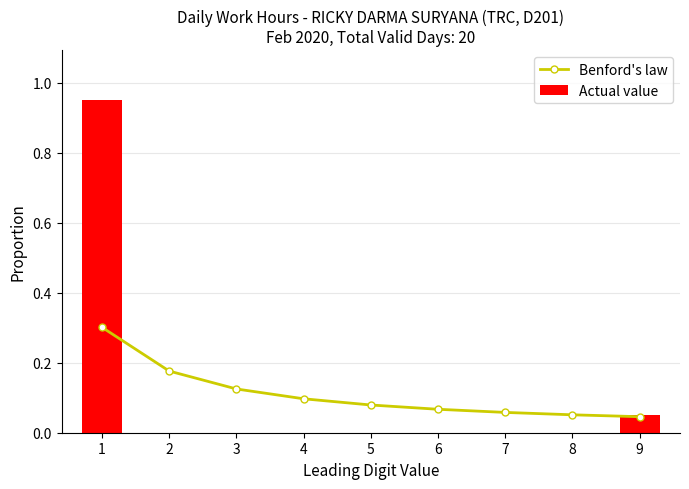

Reading left to right, list all the values displayed in this chart.

Benford's law: 1=0.3	2=0.2	3=0.1	4=0.1	5=0.1	6=0.1	7=0.1	8=0.1	9=0.0
Actual value: 1=0.9	2=0.0	3=0.0	4=0.0	5=0.0	6=0.0	7=0.0	8=0.0	9=0.1